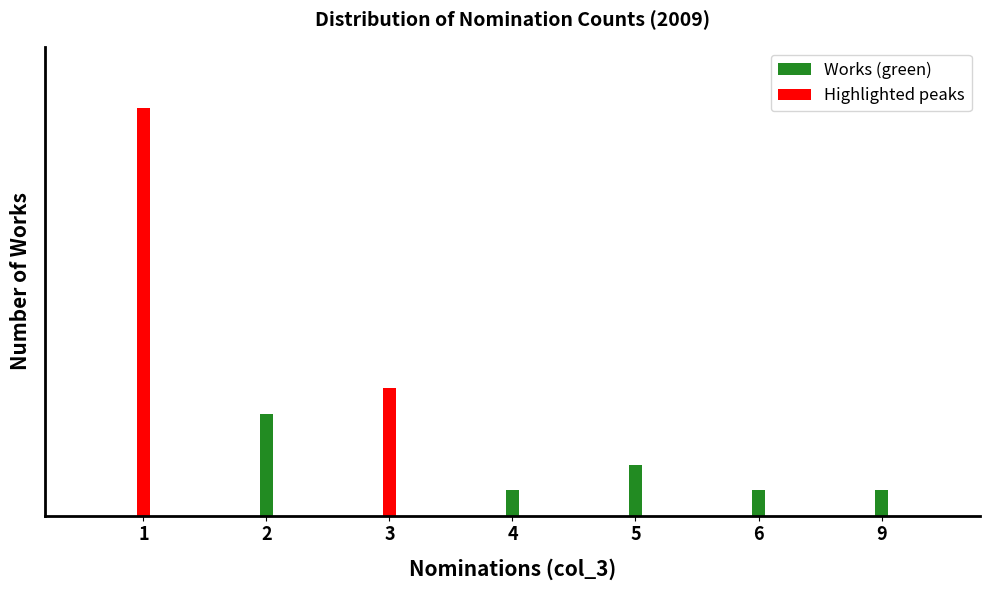

Where does the data first go above 4?

5